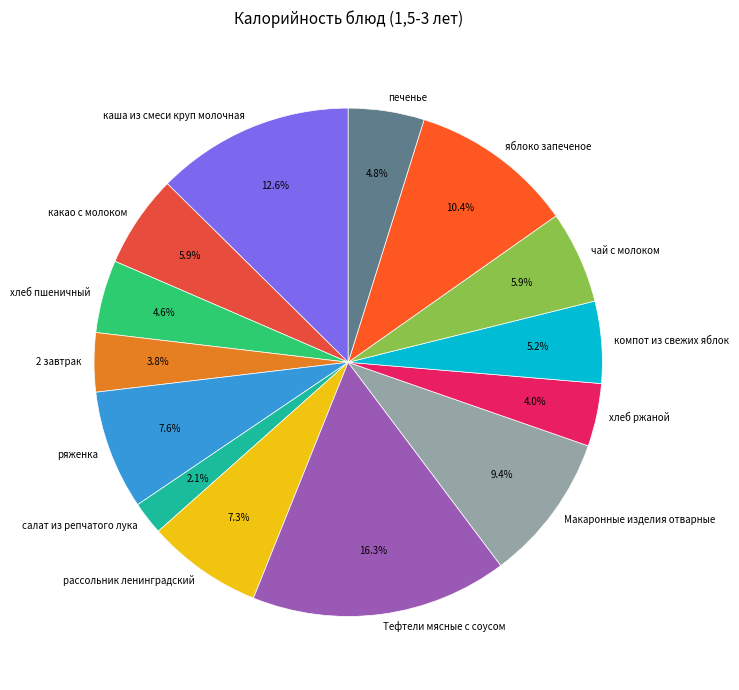

Which has a higher value, яблоко запеченое or рассольник ленинградский?

яблоко запеченое